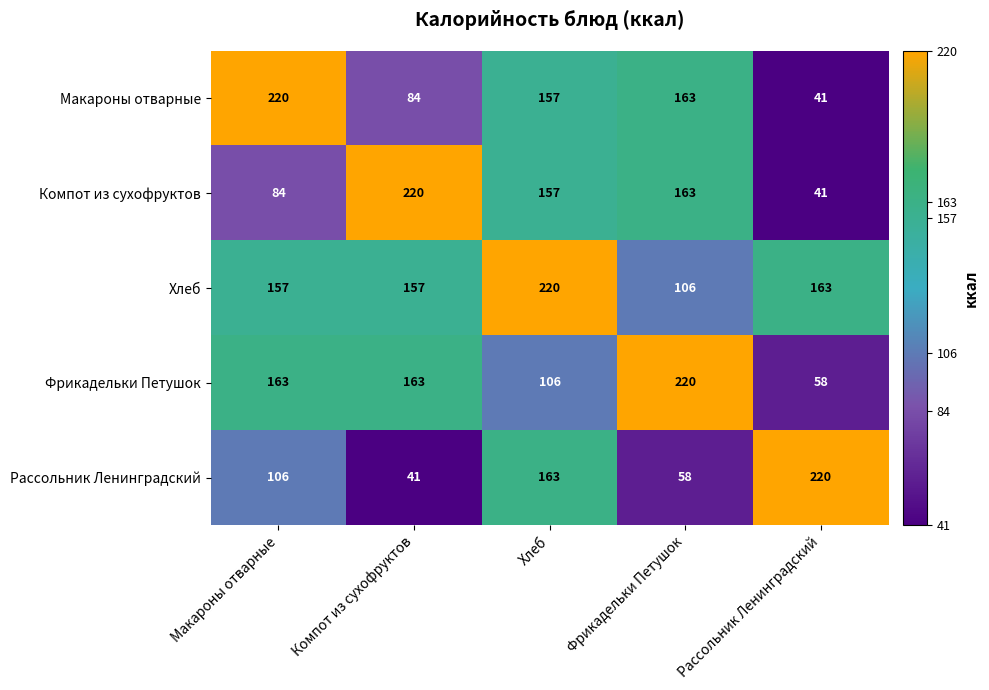

At which label does Хлеб reach its peak?

Хлеб